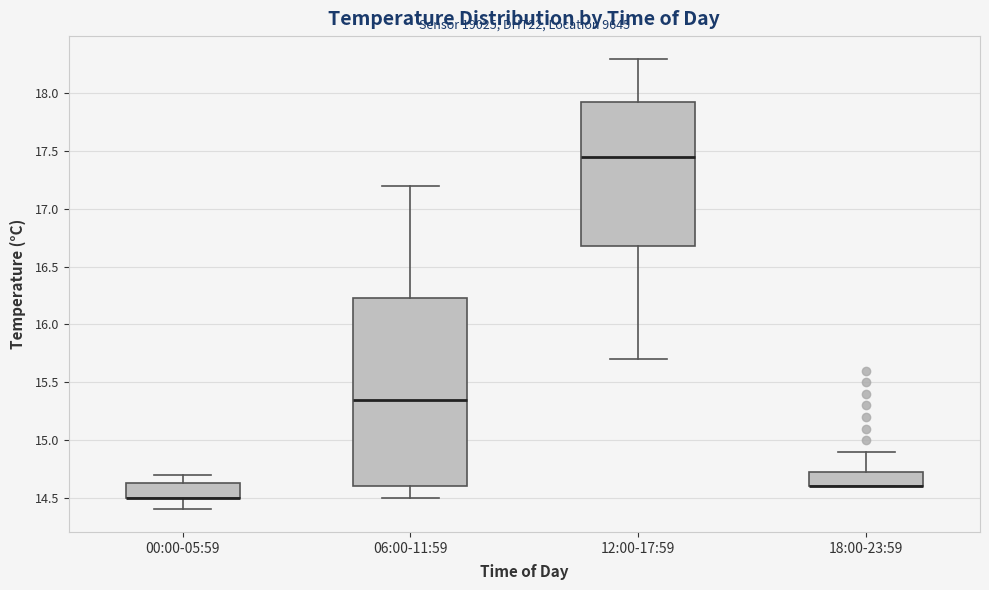

Reading left to right, transcribe this box plot: for each box, give where its median line is, the range the box spans, and where its two whiskers end, as read against the y-axis. The values are not printed on the chart, so give them approximately, as read against the axis.

00:00-05:59: median 14.50 (drawn on the box's lower edge), box 14.50 to 14.65, whiskers 14.40 to 14.70
06:00-11:59: median 15.35, box 14.60 to 16.25, whiskers 14.50 to 17.20
12:00-17:59: median 17.45, box 16.70 to 17.95, whiskers 15.70 to 18.30
18:00-23:59: median 14.60 (drawn on the box's lower edge), box 14.60 to 14.75, whiskers 14.60 to 14.90